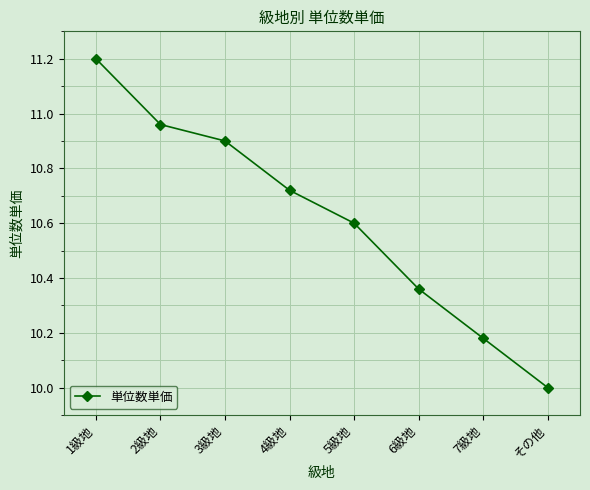

What is the sum of the values at 7級地 and 1級地?

21.4